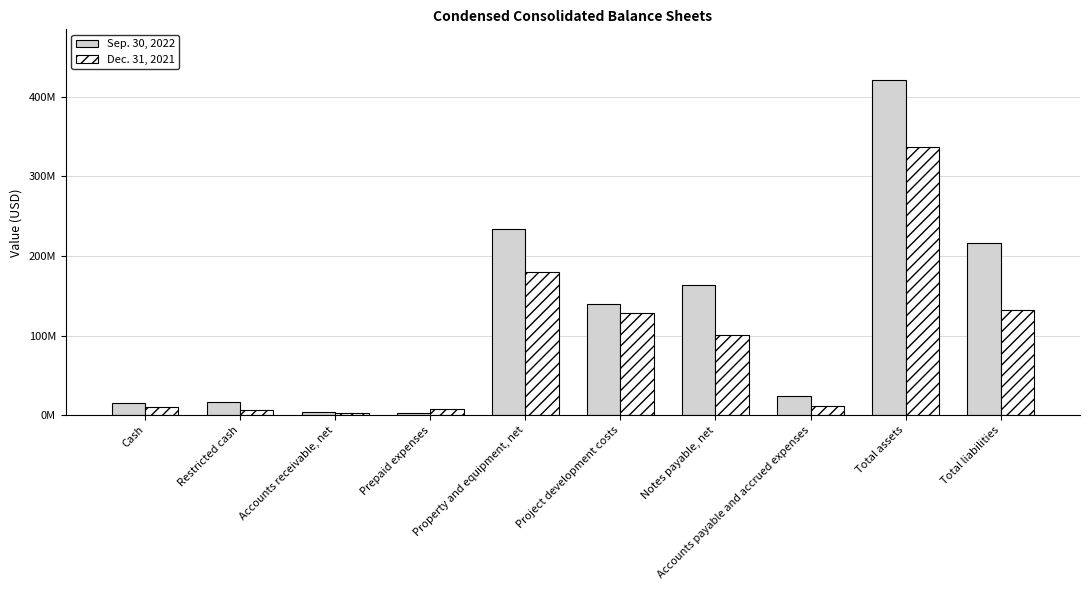

Which series has the largest total across all categories?

Sep. 30, 2022